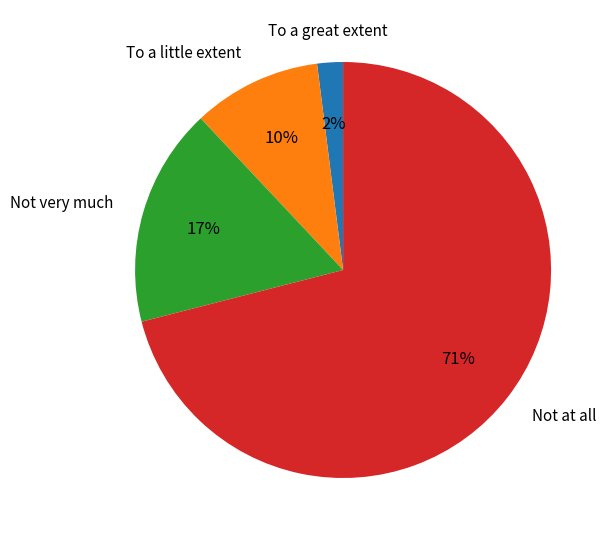

What is the largest slice in the pie chart?

Not at all